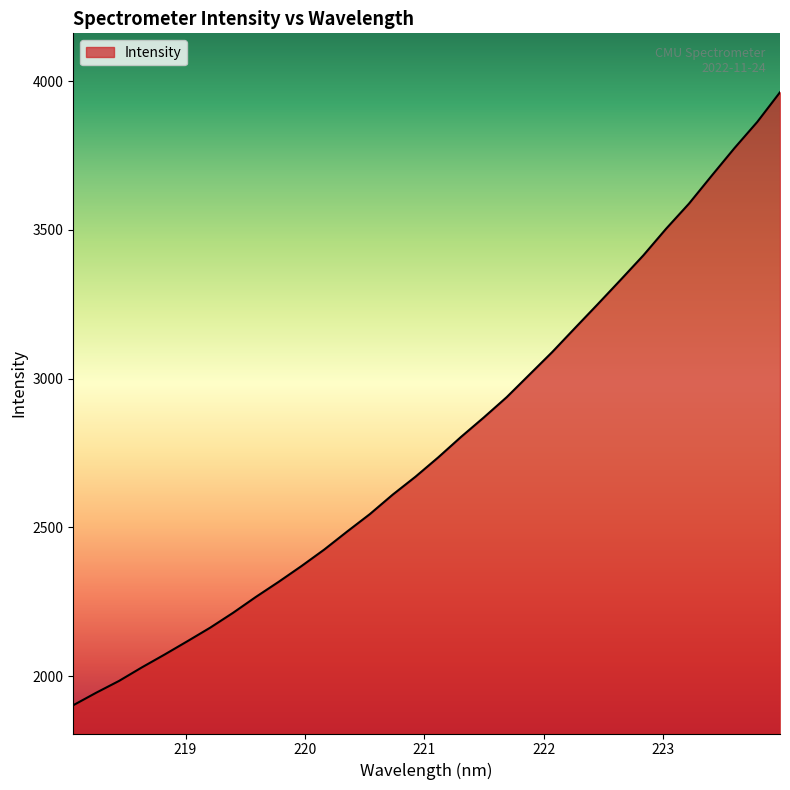

What is the smallest value displayed?

1902.0